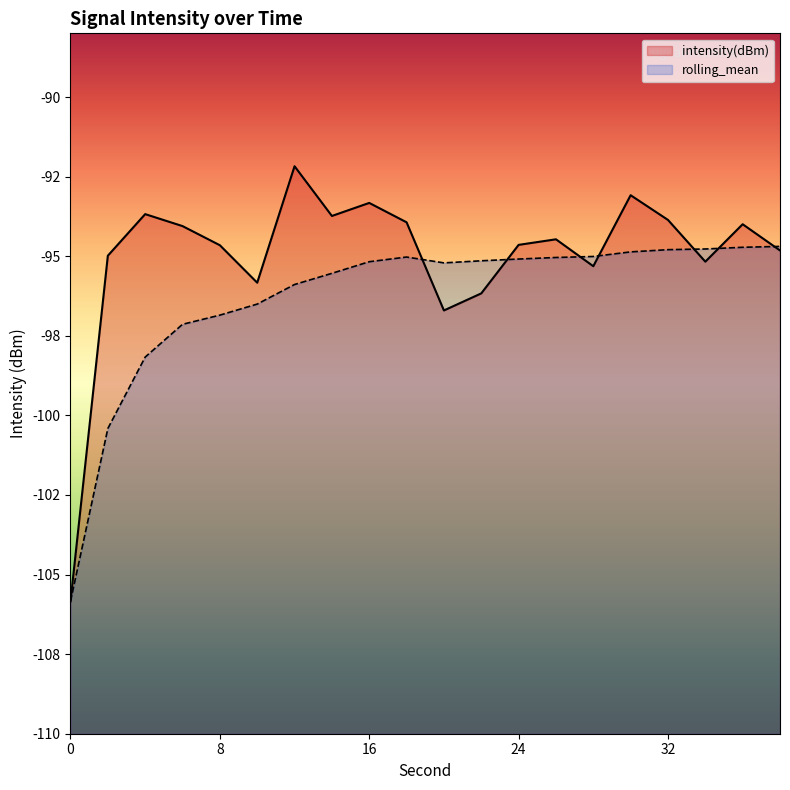

Reading left to right, list all the values displayed in this chart.

intensity(dBm): -105.8	-95.0	-93.7	-94.1	-94.7	-95.8	-92.2	-93.7	-93.3	-93.9	-96.7	-96.2	-94.6	-94.5	-95.3	-93.1	-93.9	-95.2	-94.0	-94.8
rolling_mean: -105.8	-100.4	-98.2	-97.1	-96.9	-96.5	-95.9	-95.5	-95.2	-95.0	-95.2	-95.1	-95.1	-95.0	-95.0	-94.9	-94.8	-94.8	-94.7	-94.7